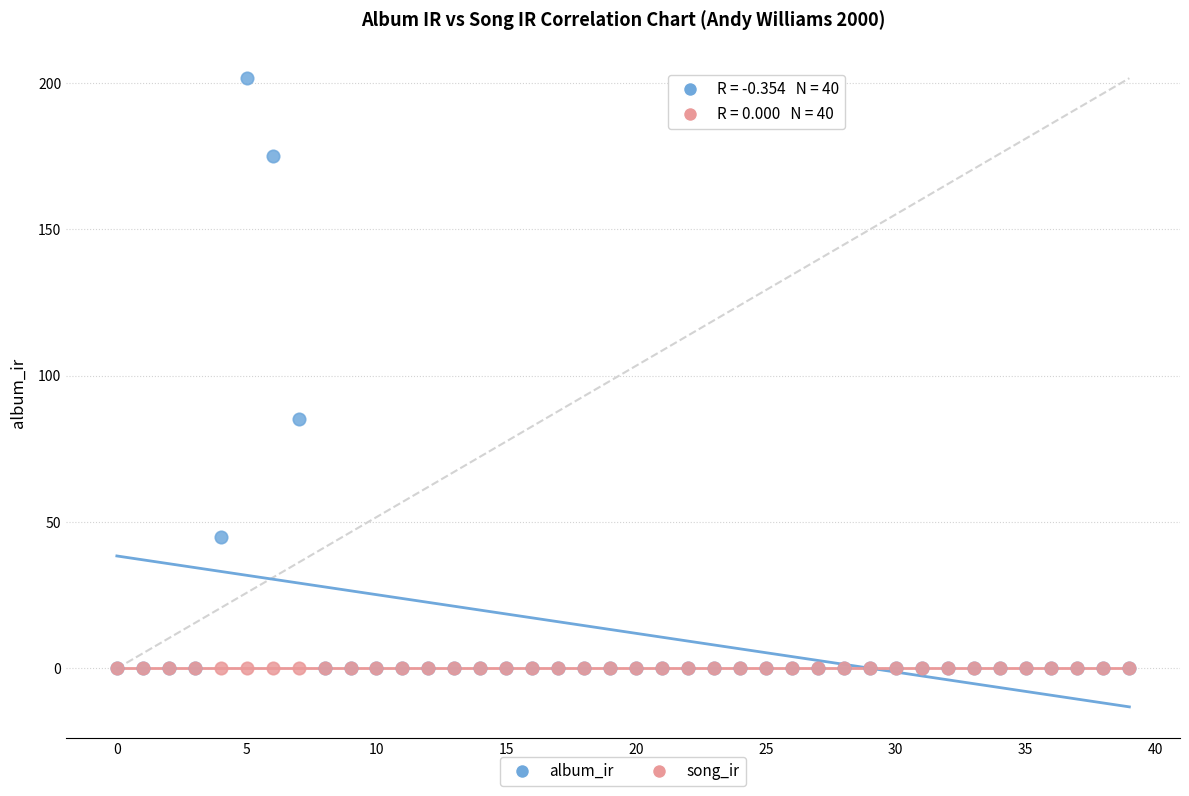

Across all series, what Y value is closest to 100?

85.3